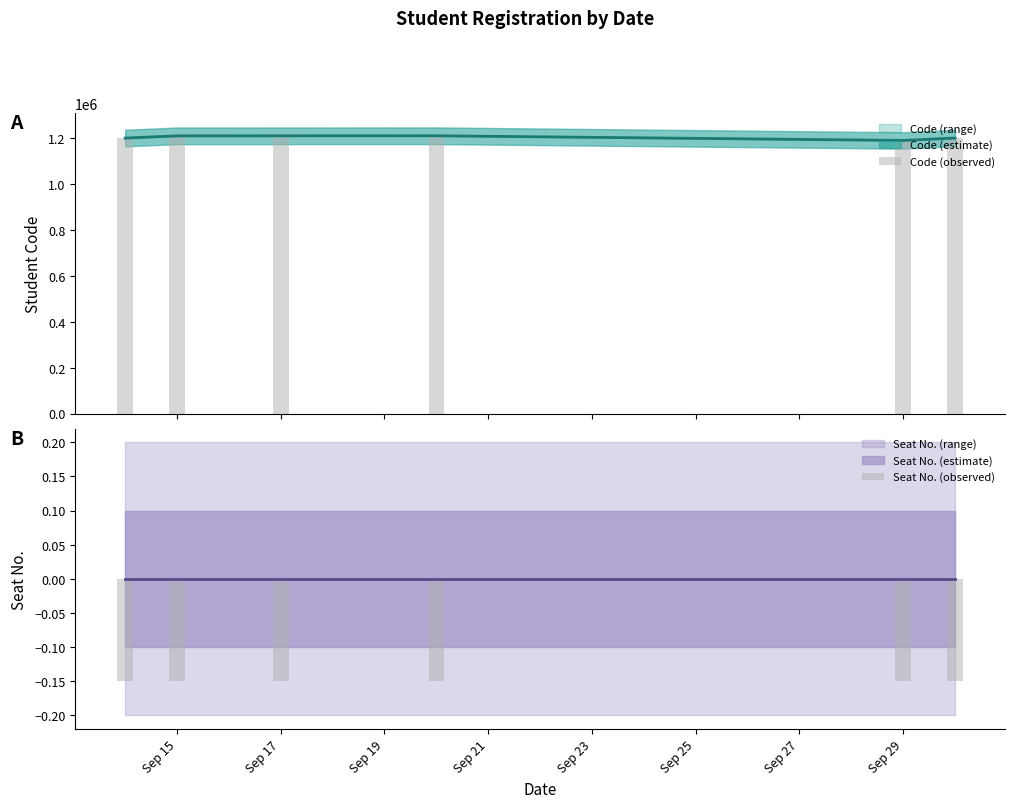

Rank the series by their maximum value, from lowest to highest.

Seat No. (observed), Code (observed)